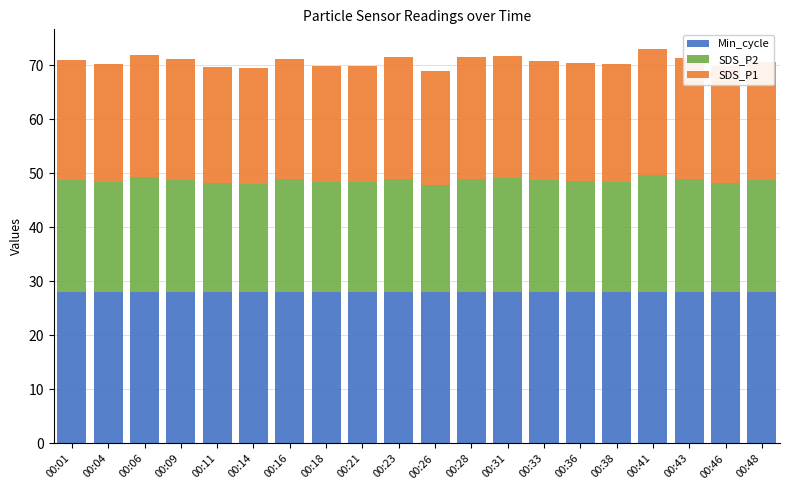

What are all the series names shown in the legend?

Min_cycle, SDS_P2, SDS_P1